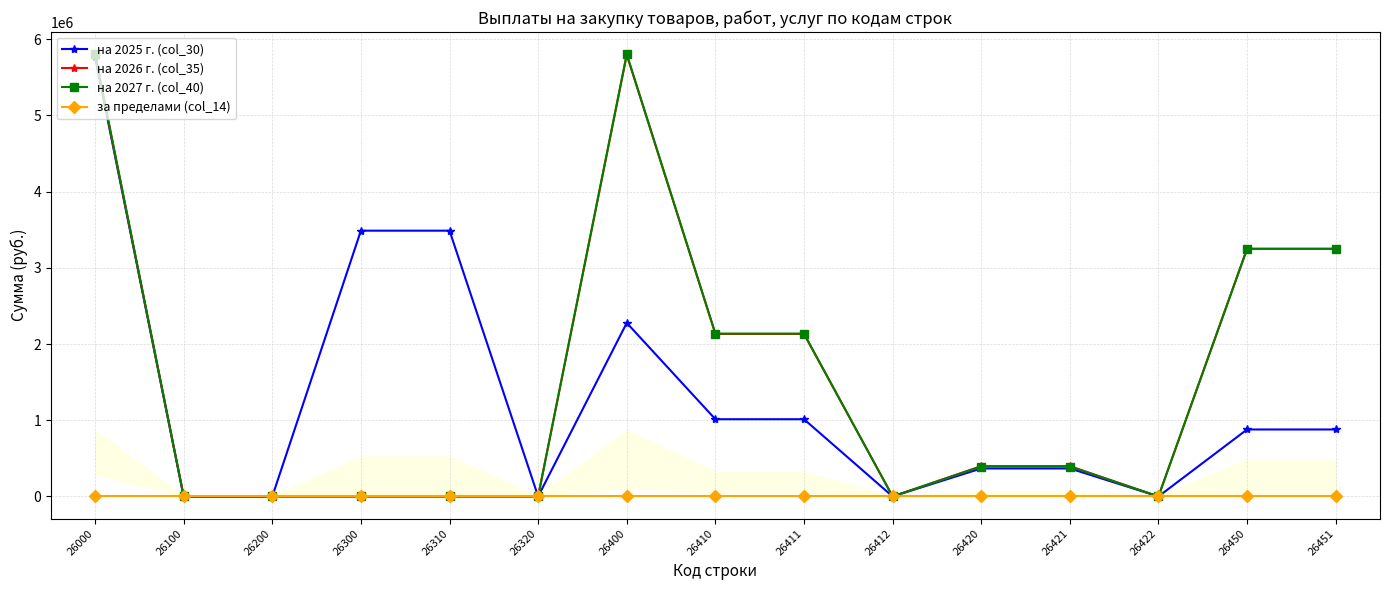

What is the maximum value shown in the chart?

5804122.1